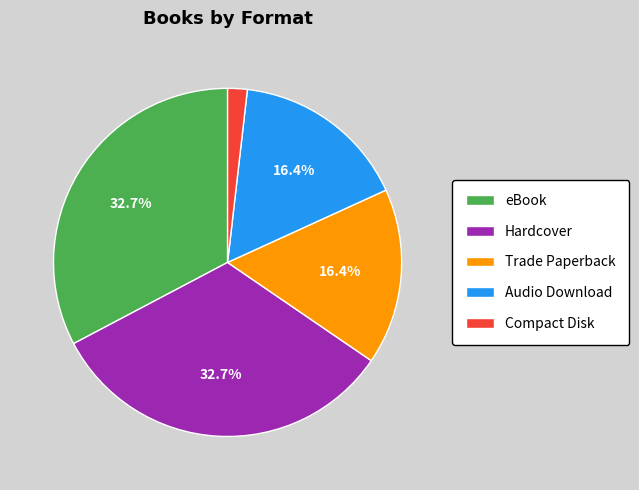

Does any single category account for the majority?

No